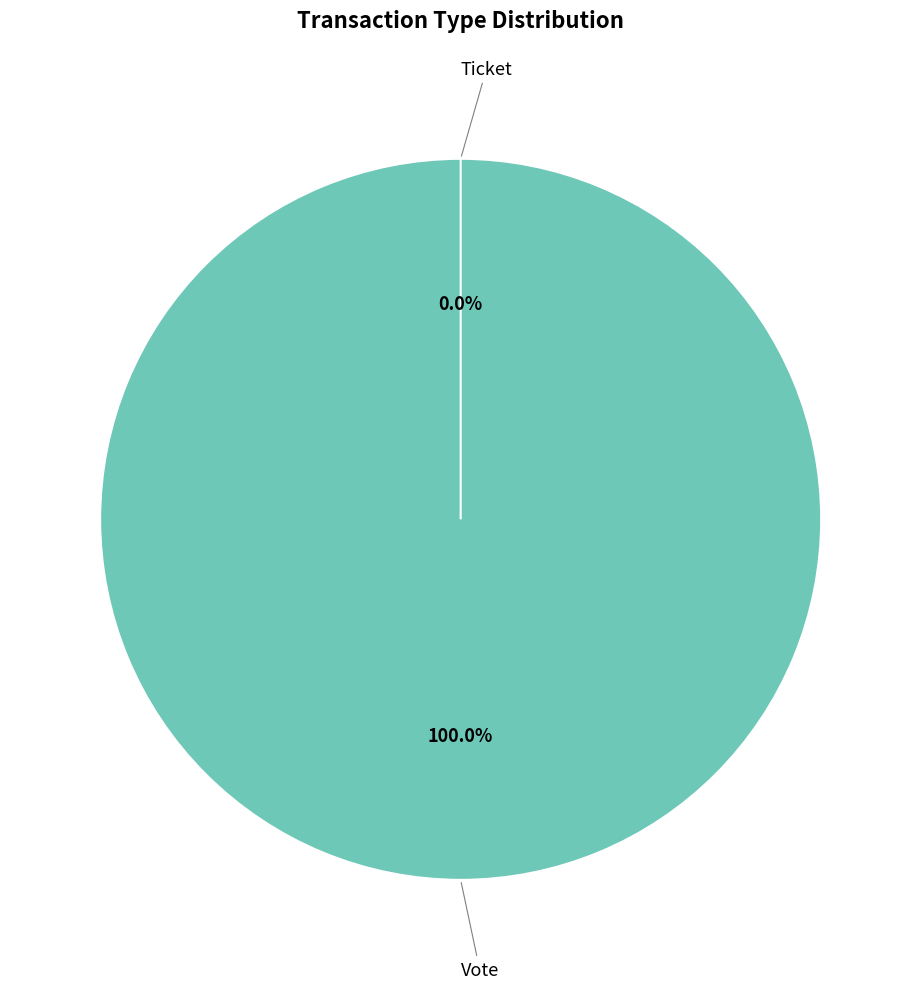

Does Vote account for over 50% of the chart?

Yes